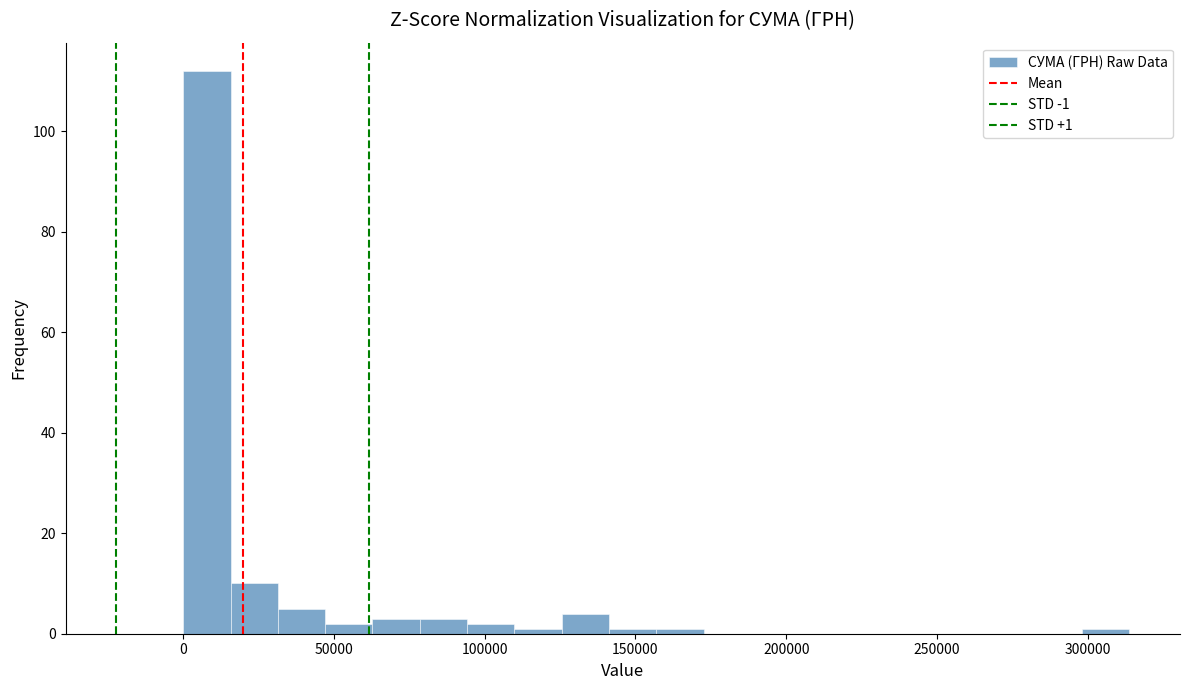

Read against the x-axis, roughly where is the centre of the tallest bar?

10000